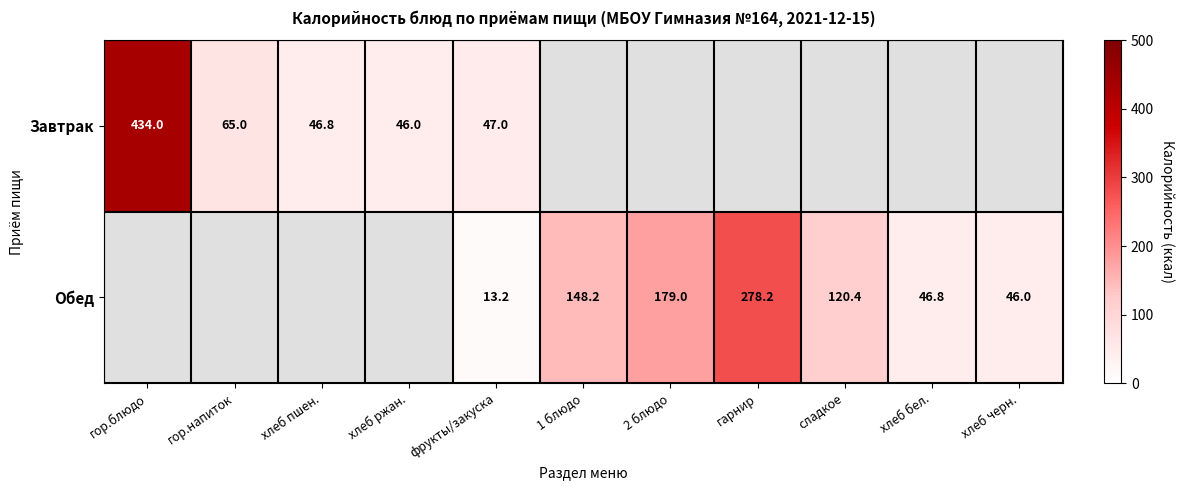

At how many categories does at least one series exceed 100?

5